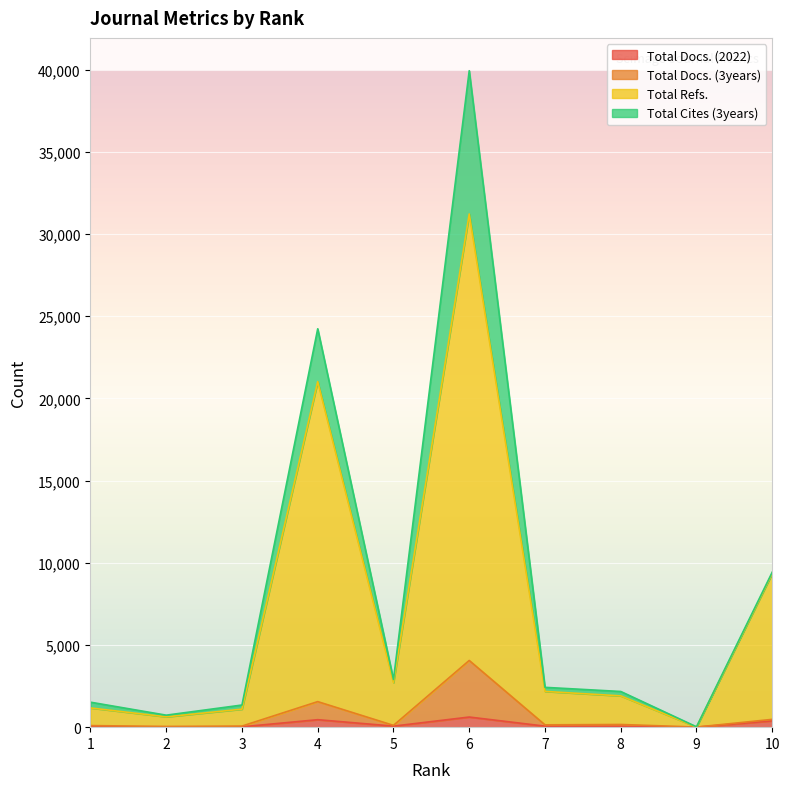

Does the chart display data point markers on the line(s)?

No